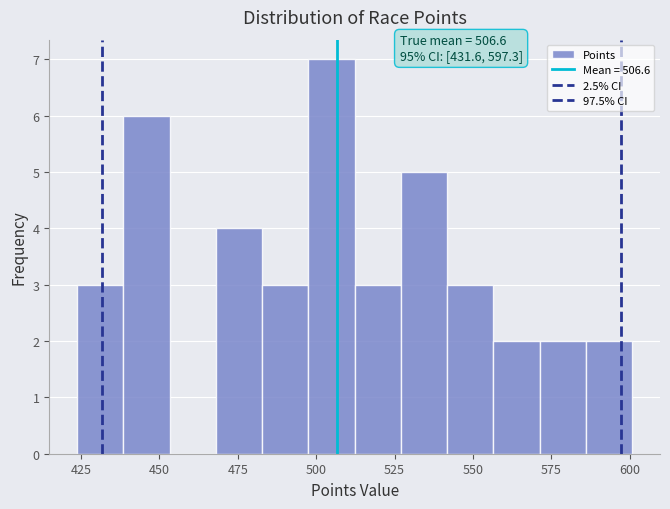

Read against the x-axis, roughly where is the centre of the tallest bar?

505